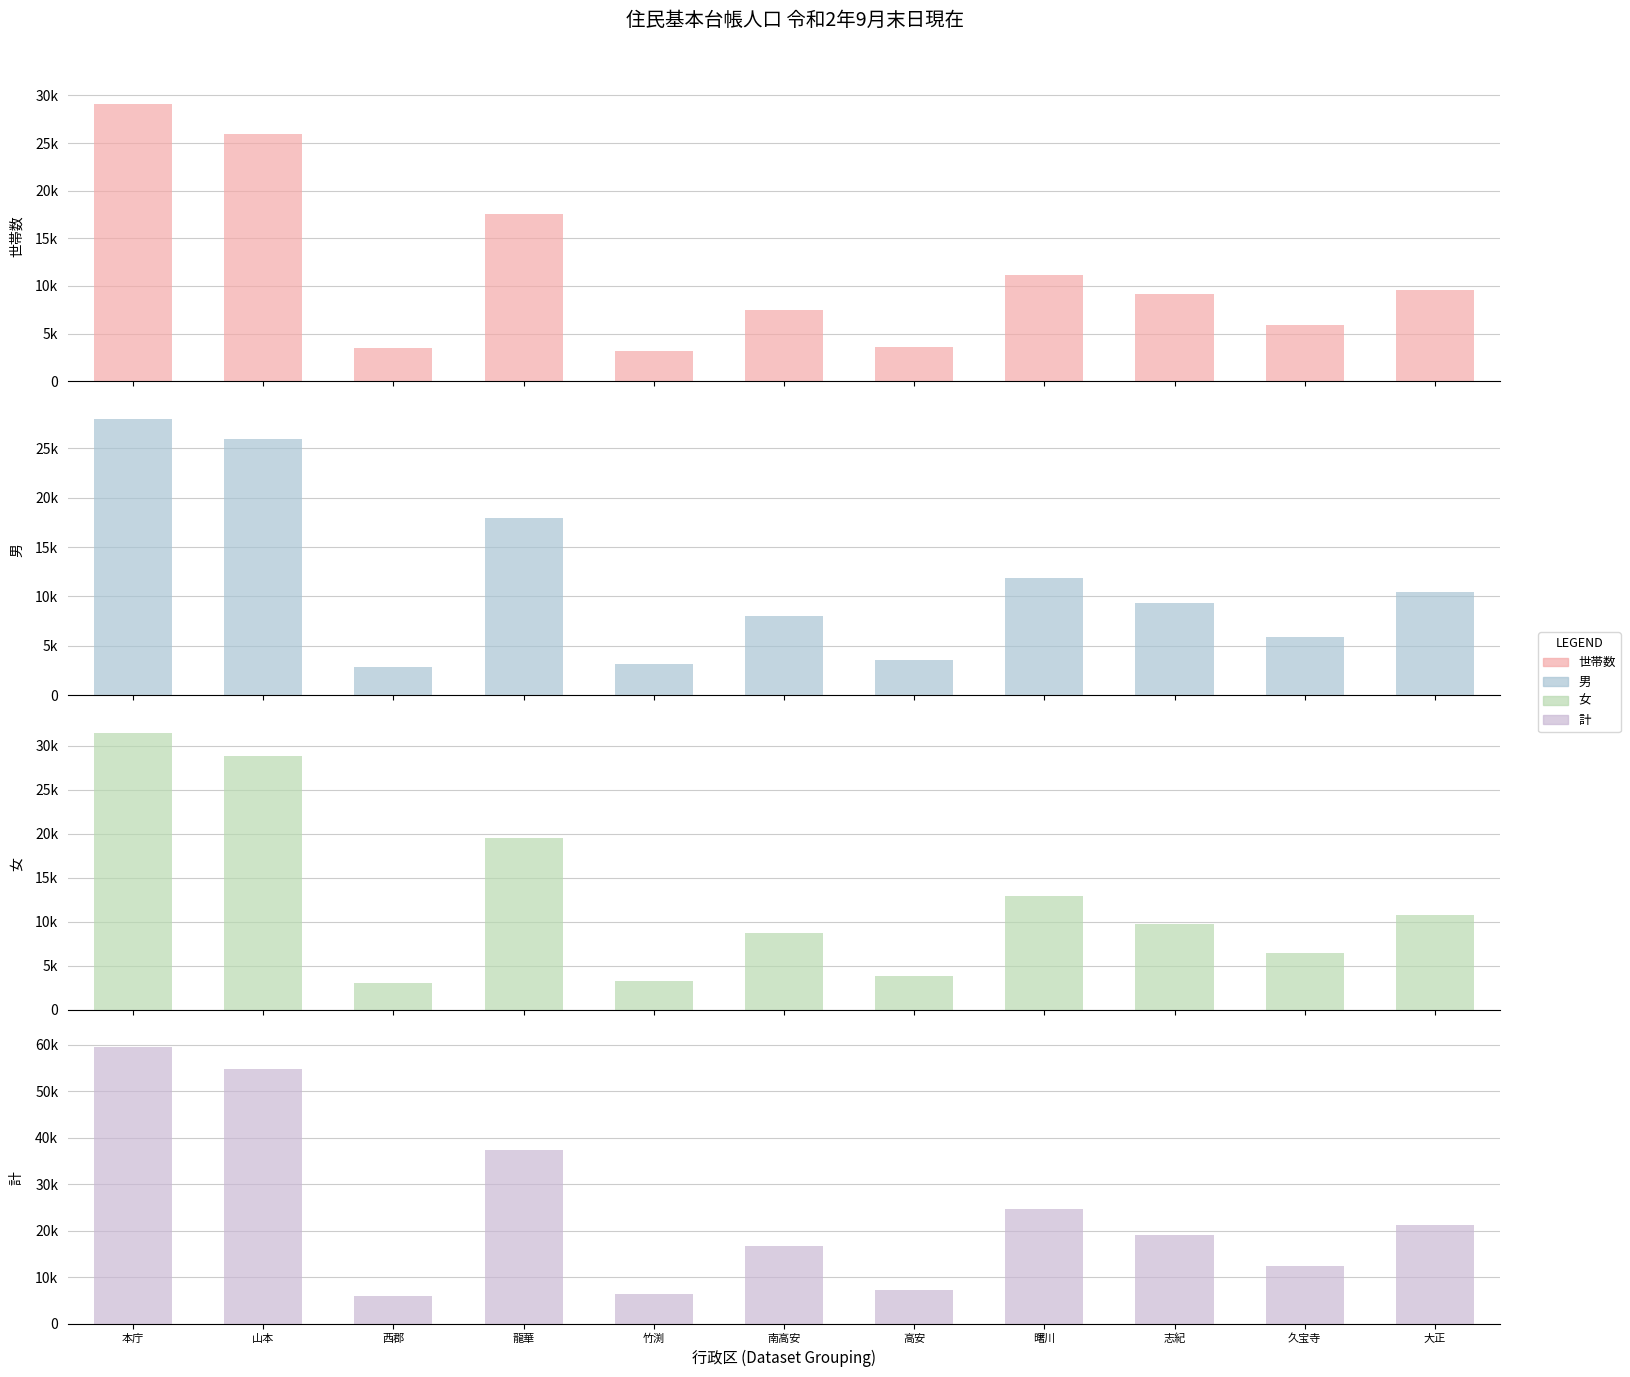

The value of 計 at 南高安 is 16688. True or false?

True